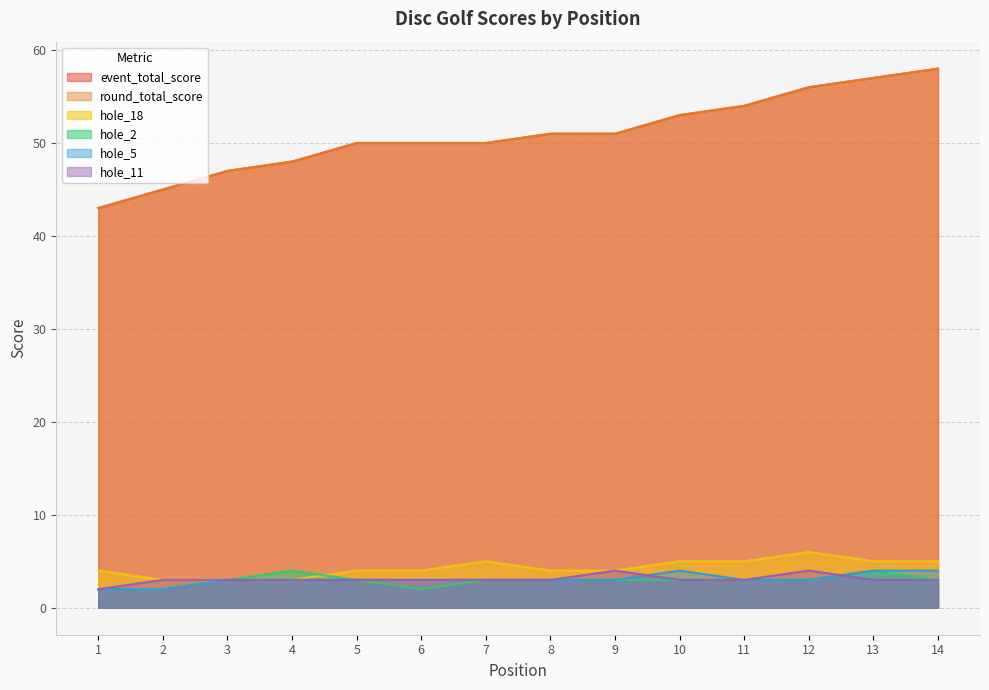

What is the average value of the hole_18 series?

4